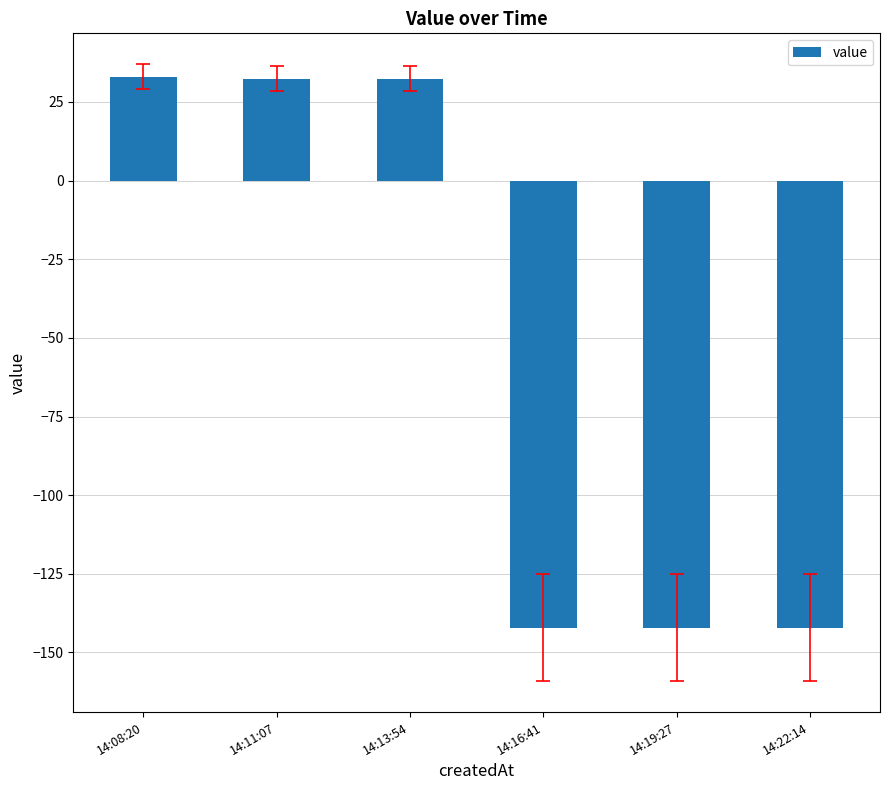

What is the maximum value shown in the chart?

33.0